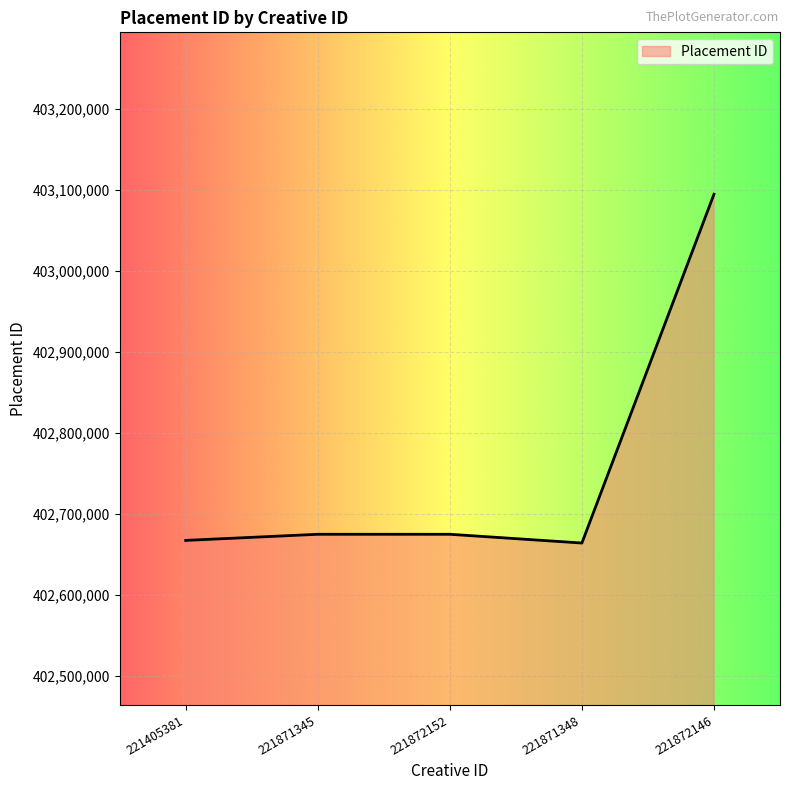

What is the change in value from 221405381 to 221872152?

+7557